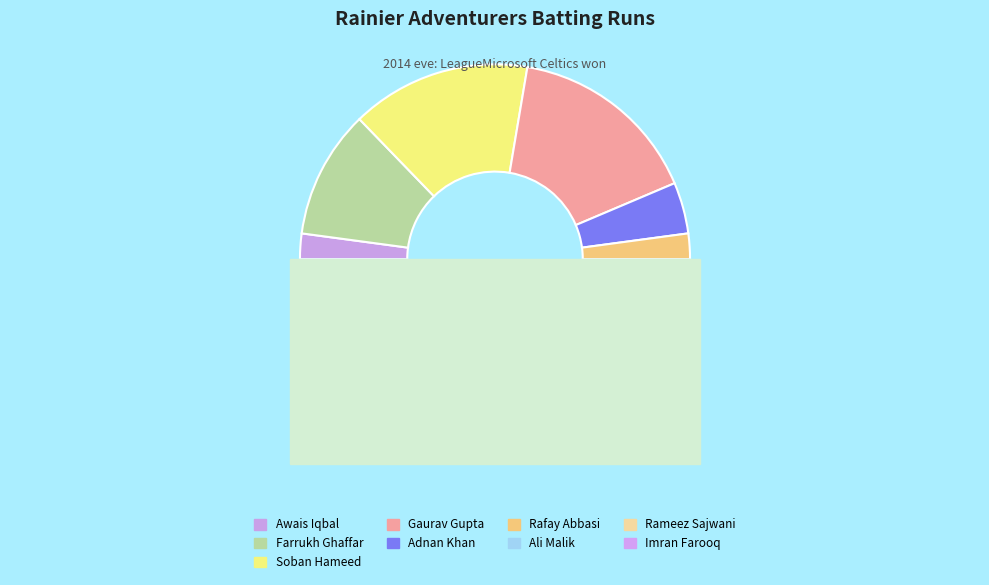

How much of the chart is everything except Rameez Sajwani?

89.4%